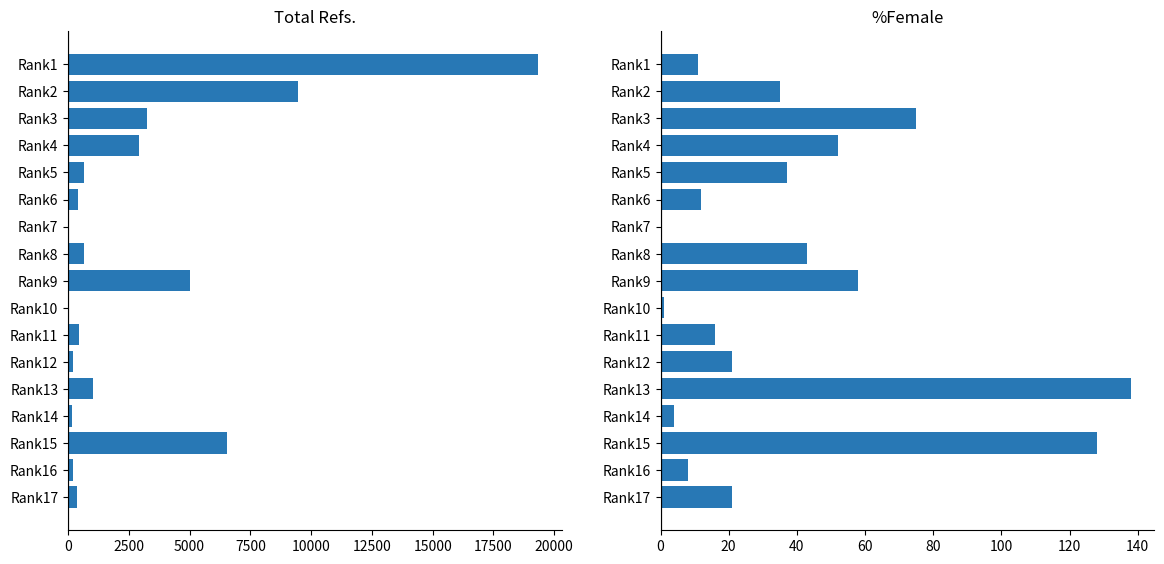

What position from the left is 15?

16